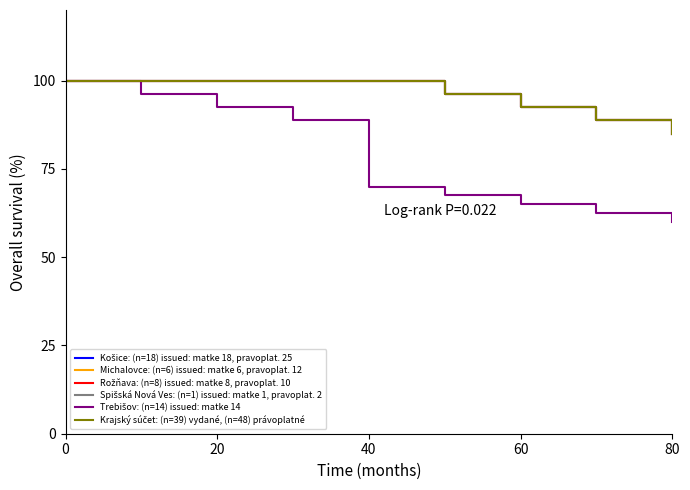

What is the difference between the second highest and second lowest values in the Rožňava: (n=8) issued: matke 8, pravoplat. 10 series?

11.2